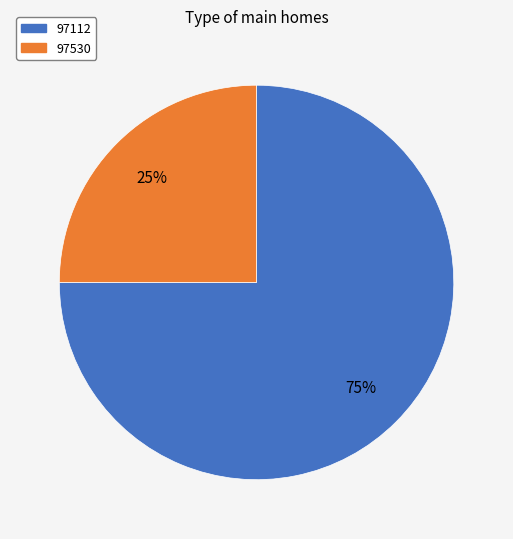

What is the majority slice?

97112